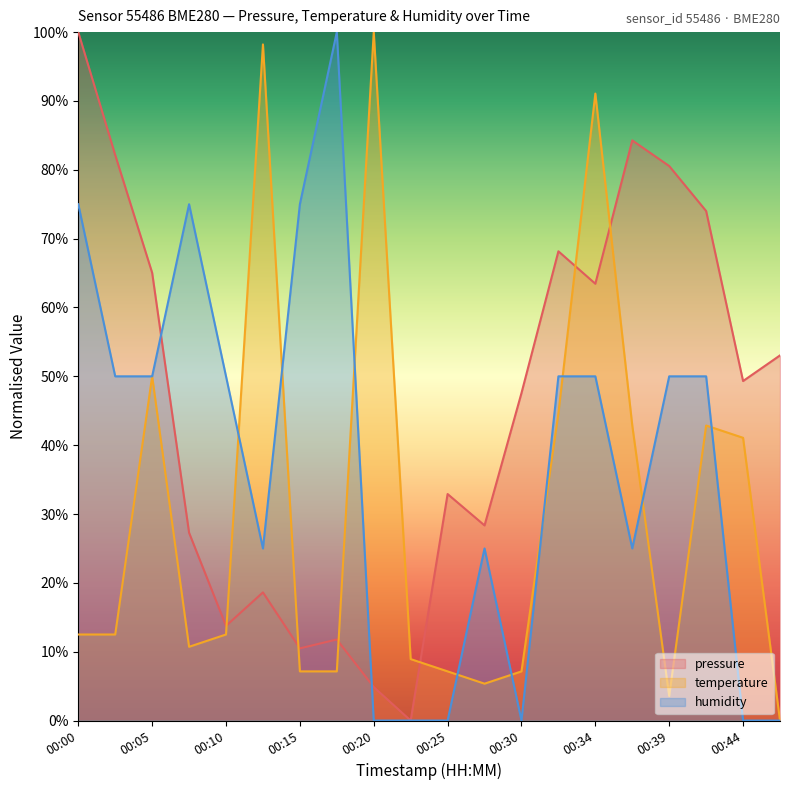

Which series has the widest spread of values?

pressure